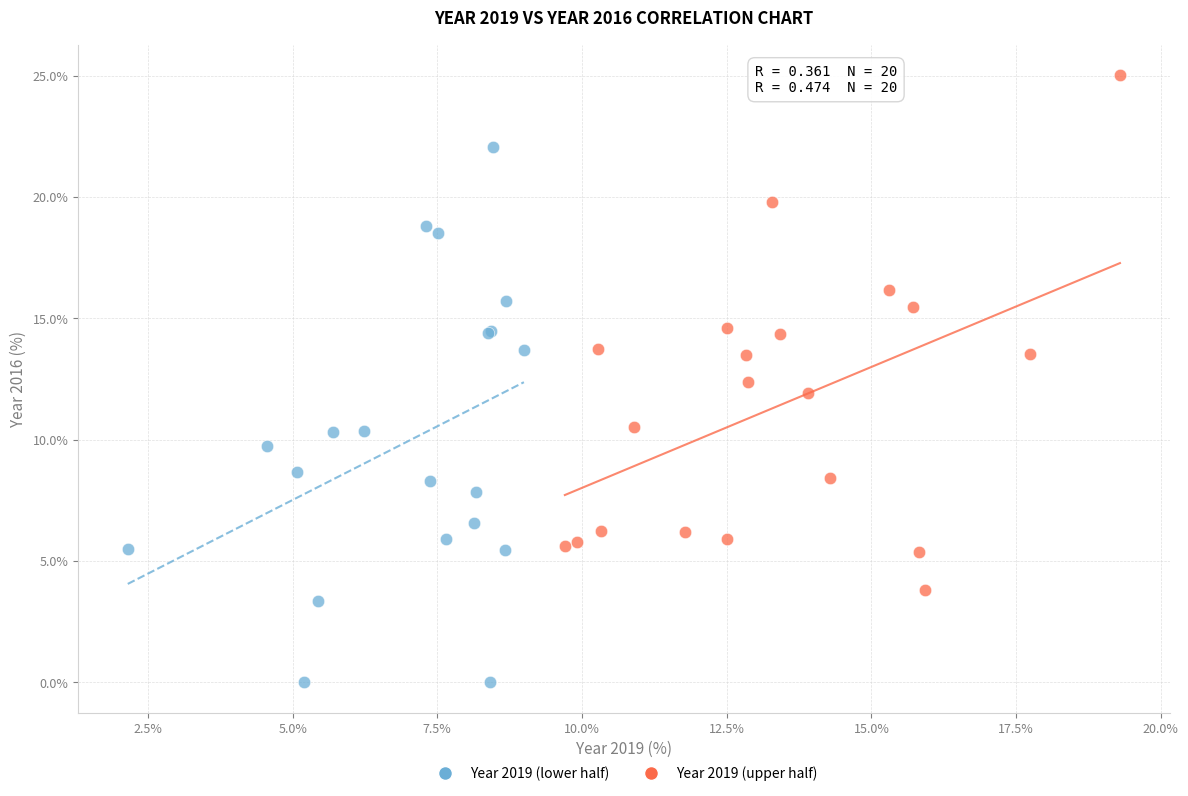

Which series has the widest spread of Y values?

Year 2019 (lower half)